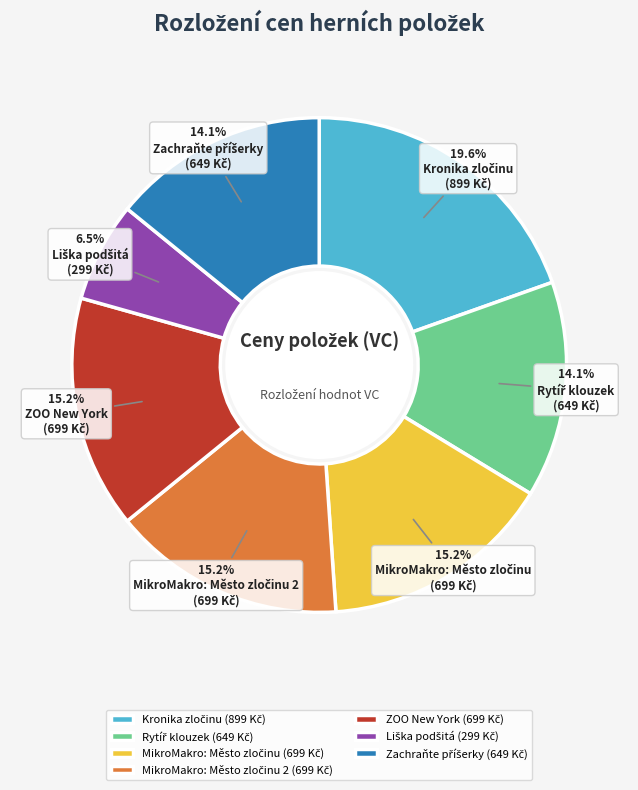

Is there a majority slice in this chart?

No